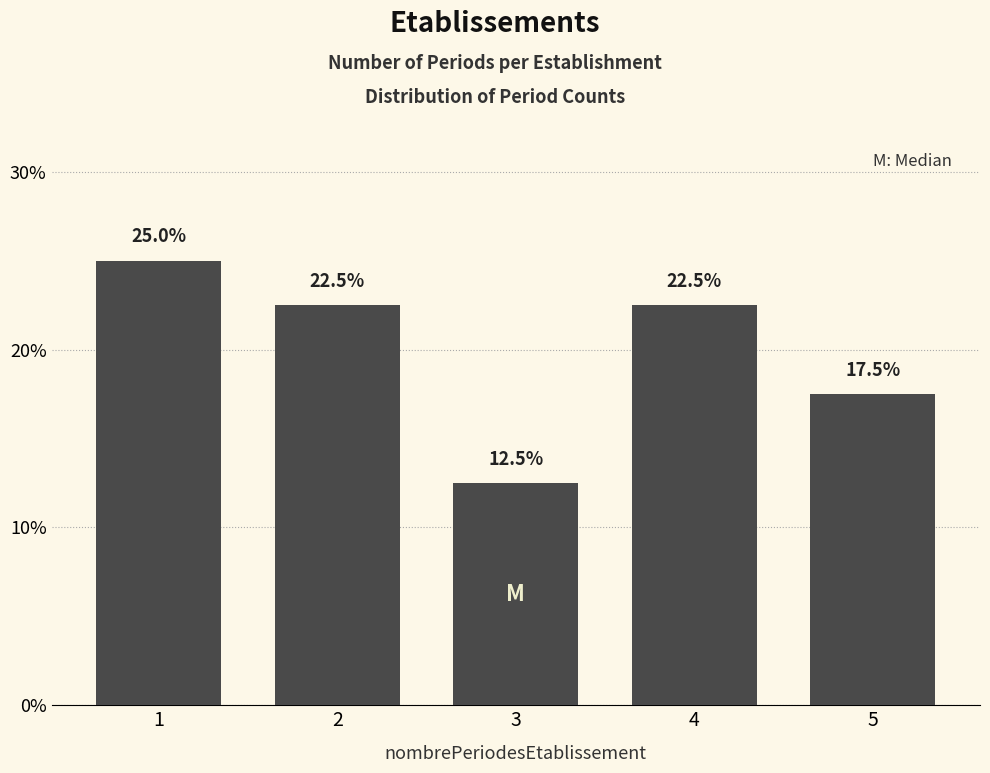

Reading left to right, list all the values displayed in this chart.

25.0	22.5	12.5	22.5	17.5